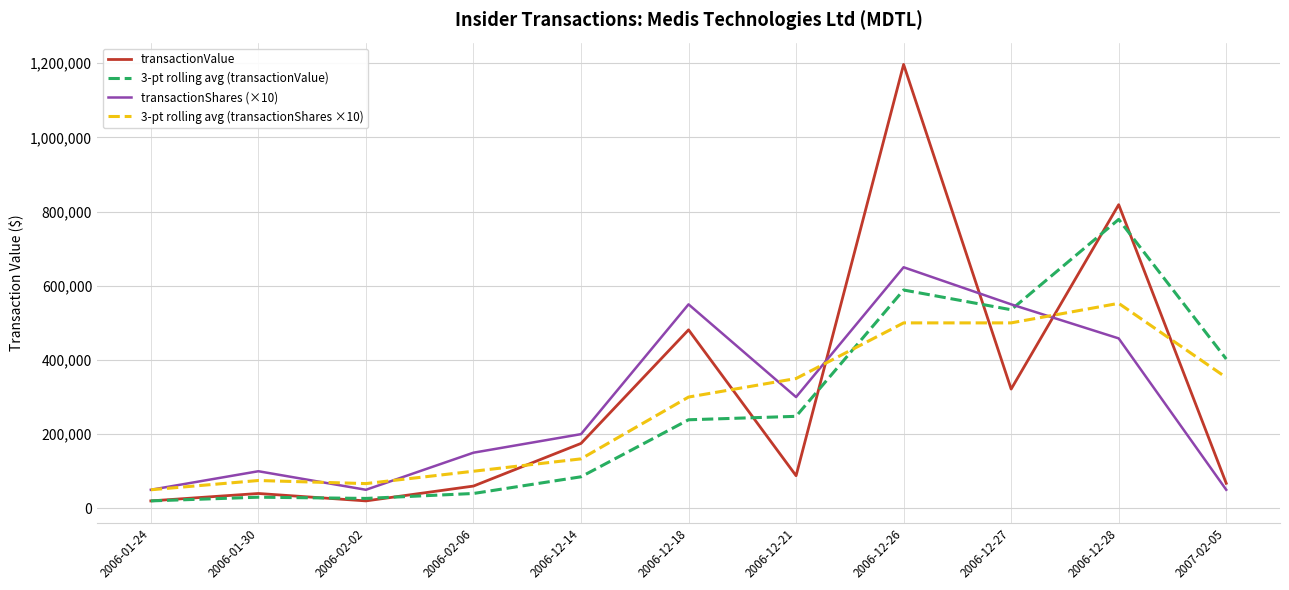

Read the transactionValue value at 2006-12-26.

1196880.0